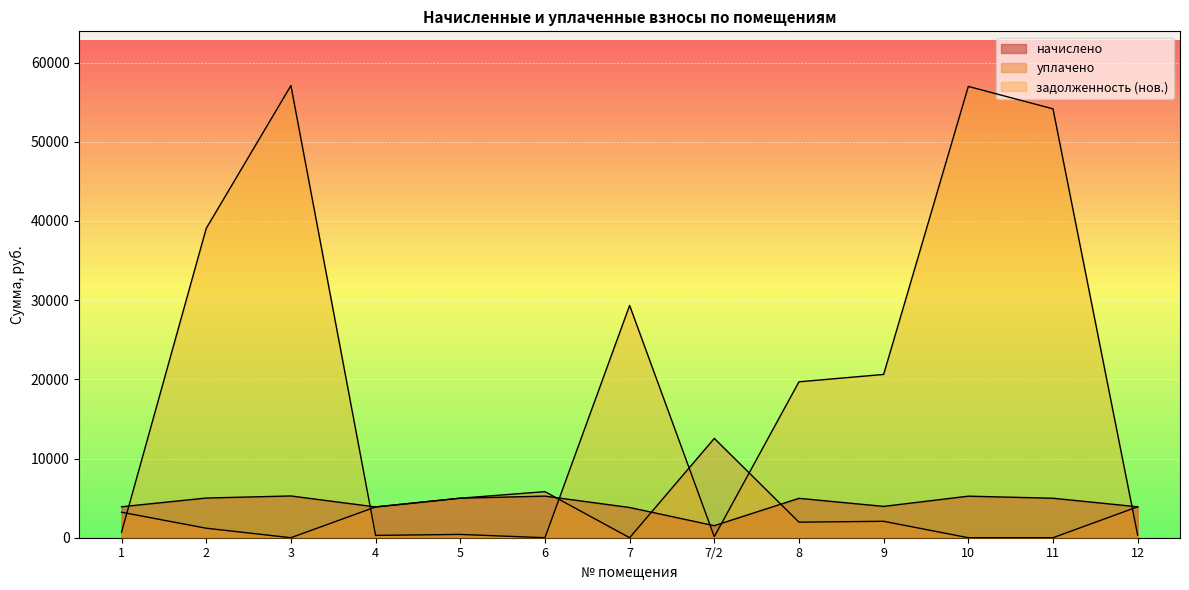

After their last crossing, which series has the higher values: уплачено or начислено?

начислено